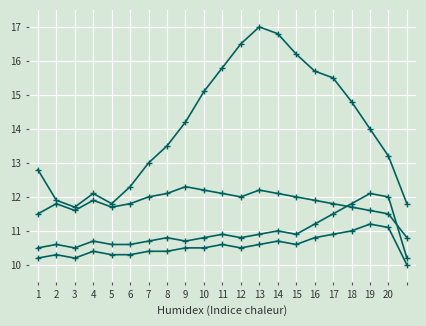

How many data points does each series have?

21